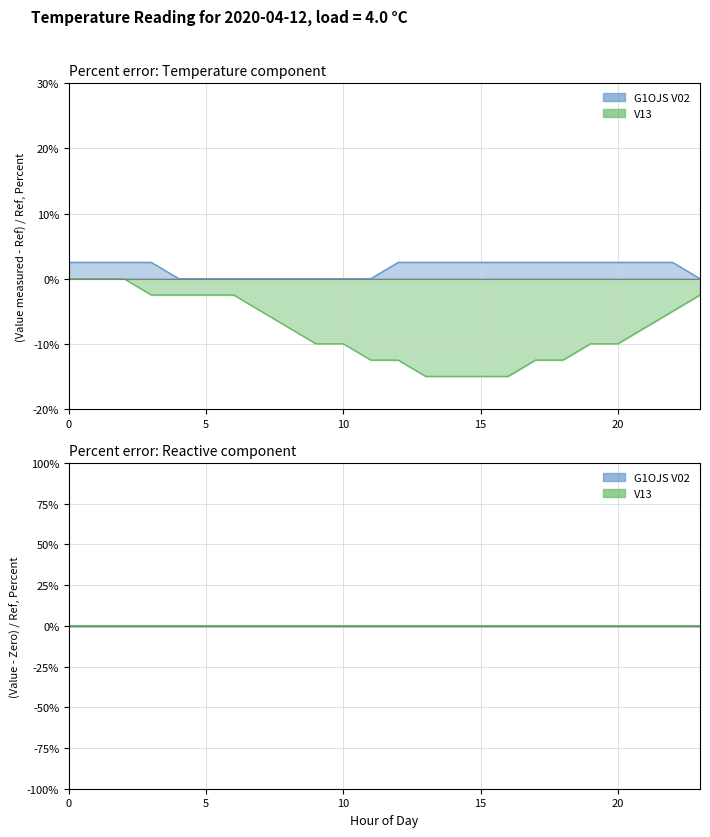

Which series has the largest total across all categories?

G1OJS V02